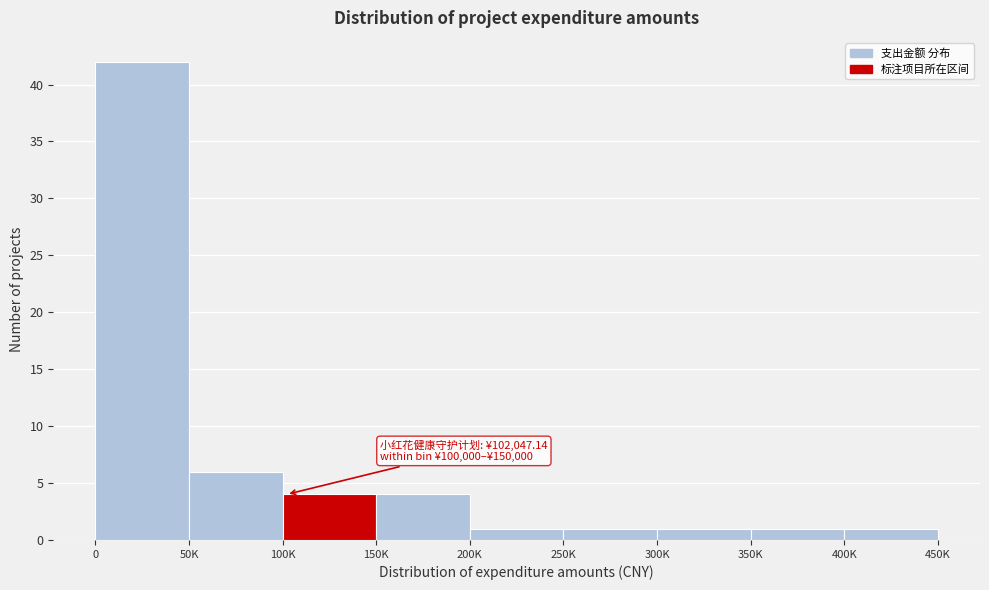

Reading left to right, what are all the values shown in this chart?

42	6	4	4	1	1	1	1	1